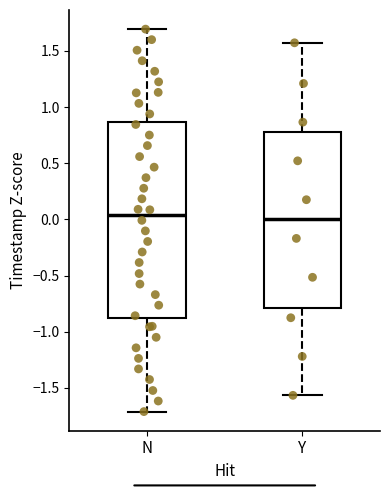

Reading left to right, transcribe this box plot: for each box, give where its median line is, the range the box spans, and where its two whiskers end, as read against the y-axis. The values are not printed on the chart, so give them approximately, as read against the axis.

N: median 0.05, box -0.90 to 0.85, whiskers -1.70 to 1.70
Y: median 0.00, box -0.80 to 0.80, whiskers -1.55 to 1.55